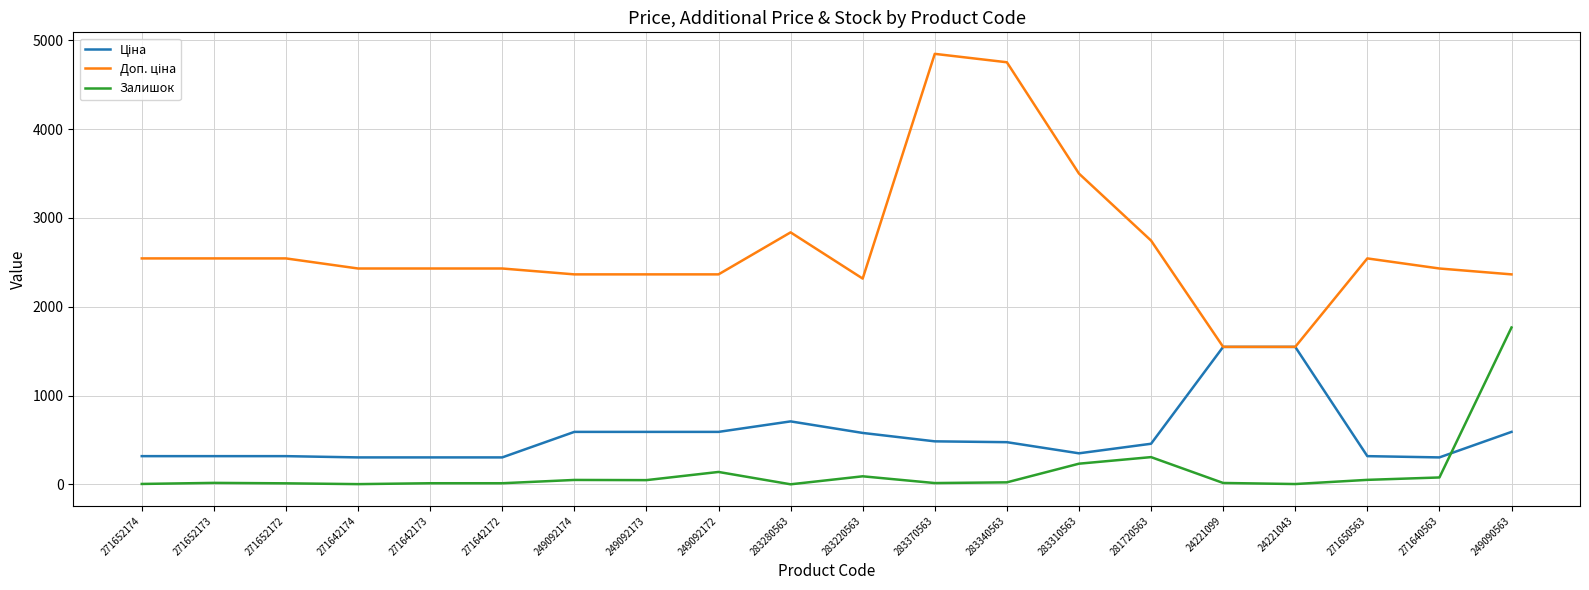

What position from the left is 249092172?

9